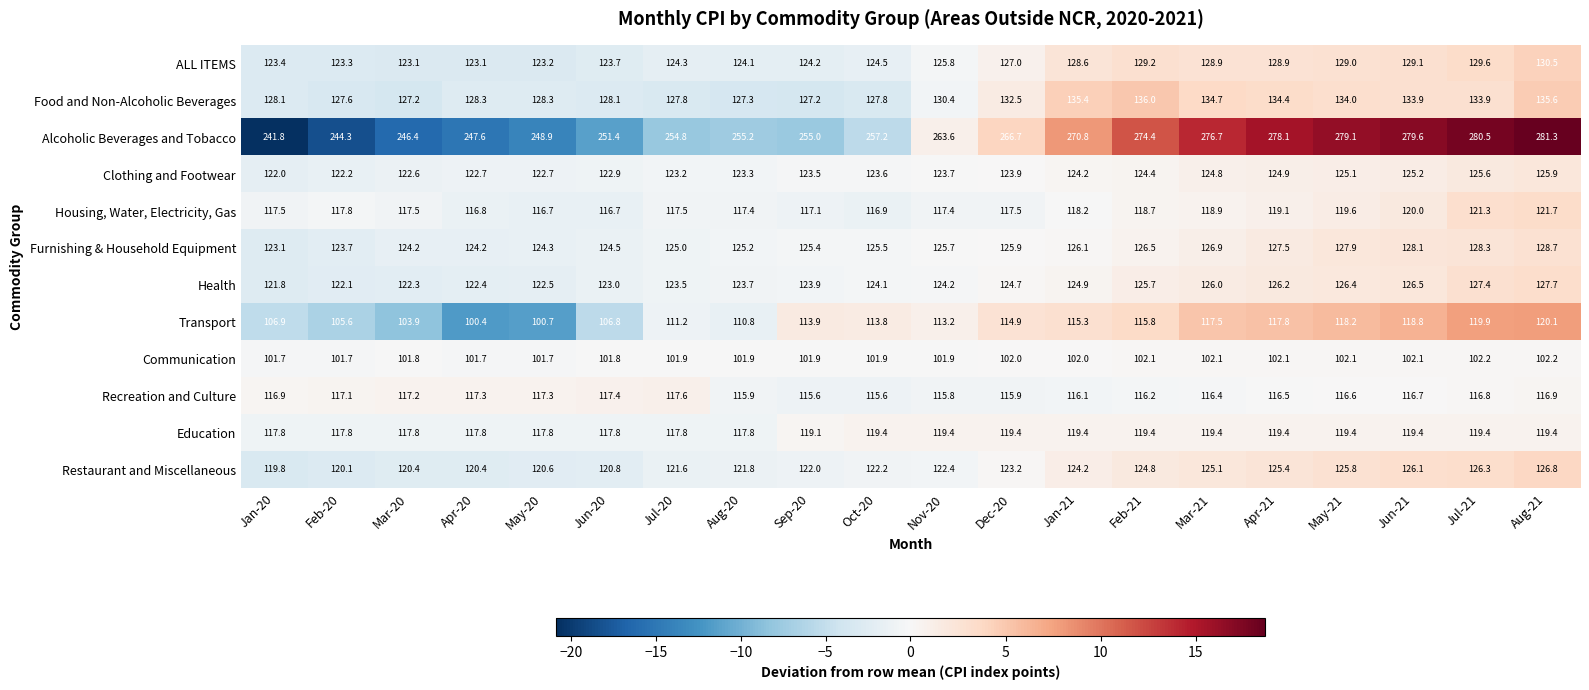

What is the minimum value shown in the chart?

100.4